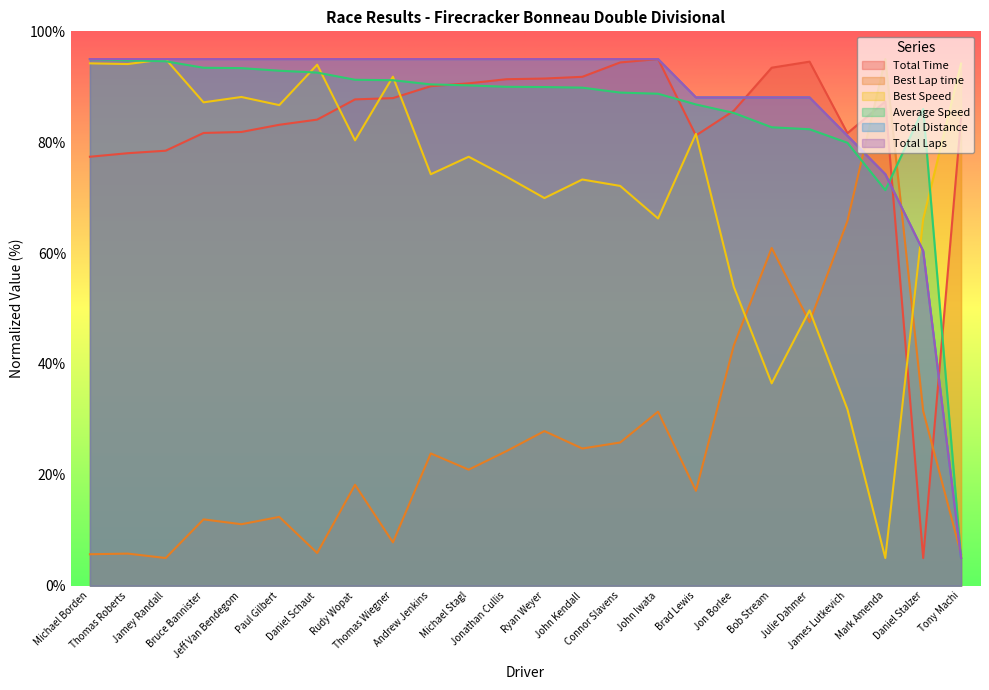

Reading left to right, what are all the values shown in this chart?

Total Time: 77.4	78.0	78.5	81.7	81.9	83.1	84.1	87.7	88.0	90.1	90.6	91.4	91.5	91.8	94.4	95.0	81.2	85.7	93.4	94.5	81.6	87.3	5.0	84.3
Best Lap time: 5.7	5.8	5.0	12.0	11.1	12.4	5.9	18.2	7.8	23.9	20.9	24.3	27.9	24.8	25.8	31.4	17.1	43.3	60.9	47.5	65.8	95.0	31.5	5.7
Best Speed: 94.2	94.1	95.0	87.2	88.2	86.7	94.0	80.3	91.8	74.2	77.4	73.8	69.9	73.3	72.1	66.2	81.5	53.9	36.5	49.7	31.8	5.0	66.1	94.2
Average Speed: 95.0	94.8	94.6	93.4	93.4	92.9	92.6	91.3	91.2	90.4	90.3	90.0	90.0	89.8	89.0	88.7	86.8	85.3	82.7	82.3	79.9	71.4	86.0	5.0
Total Distance: 95.0	95.0	95.0	95.0	95.0	95.0	95.0	95.0	95.0	95.0	95.0	95.0	95.0	95.0	95.0	95.0	88.1	88.1	88.1	88.1	81.2	74.2	60.4	5.0
Total Laps: 95.0	95.0	95.0	95.0	95.0	95.0	95.0	95.0	95.0	95.0	95.0	95.0	95.0	95.0	95.0	95.0	88.1	88.1	88.1	88.1	81.2	74.2	60.4	5.0